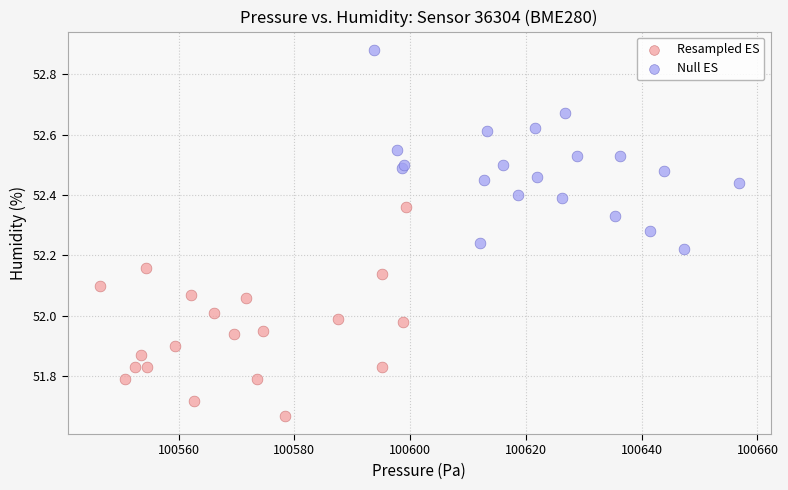

Which series reaches the maximum Y coordinate?

Null ES